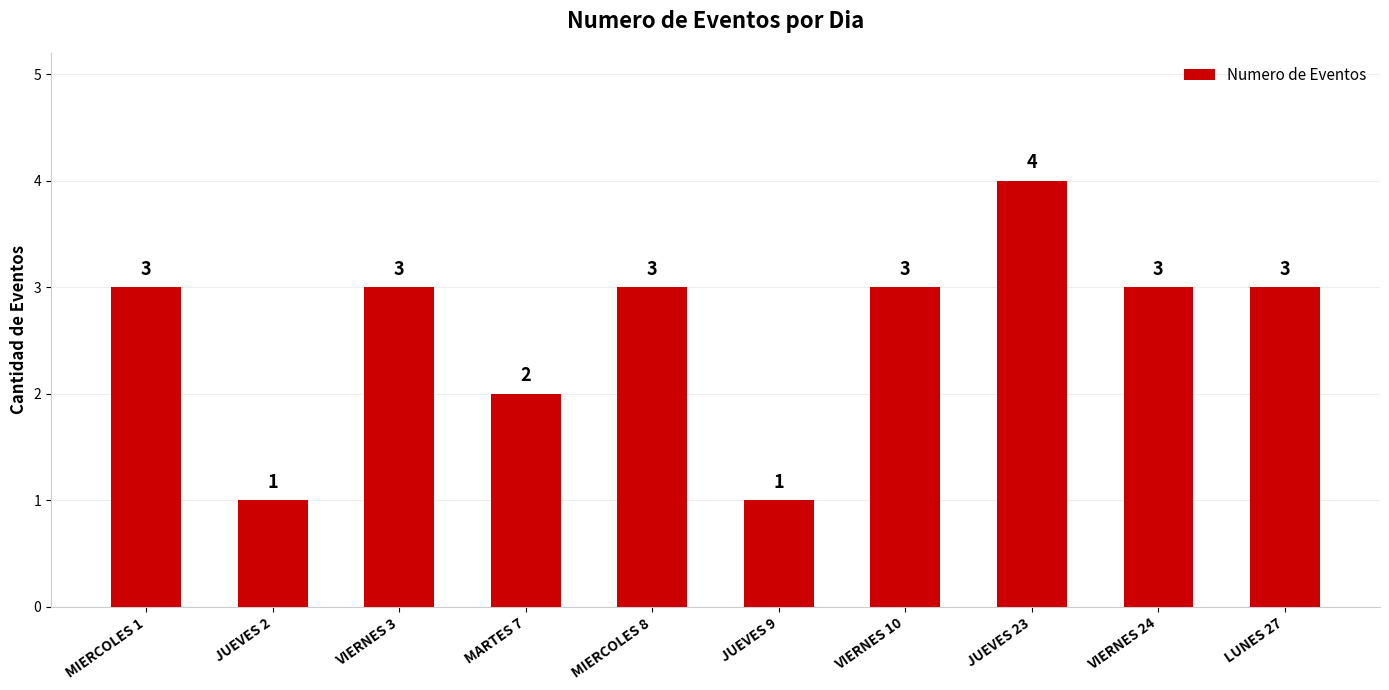

What is the value of the 2nd bar from the left?

1